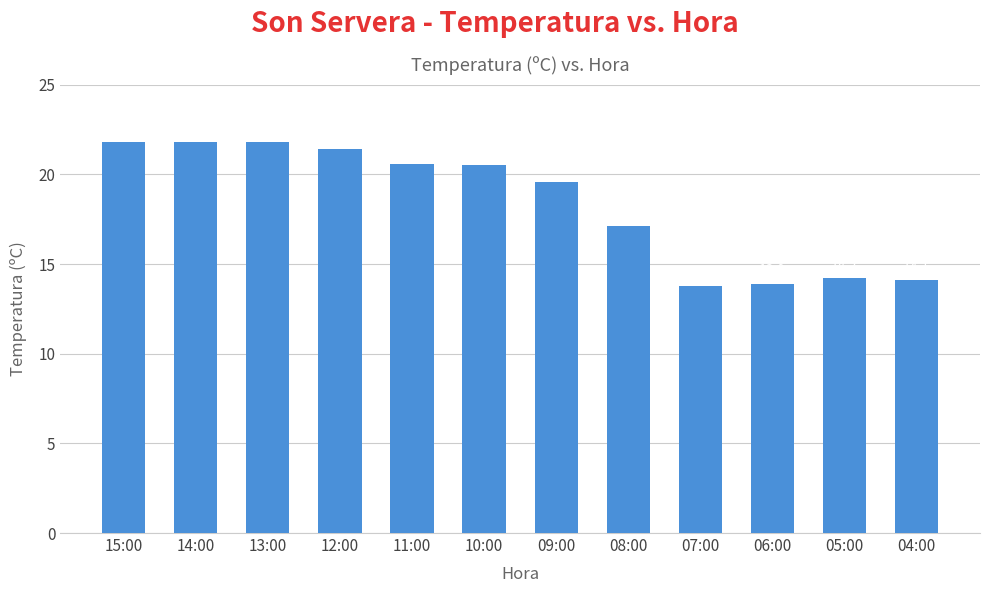

Which label corresponds to the smallest value in the chart?

07:00